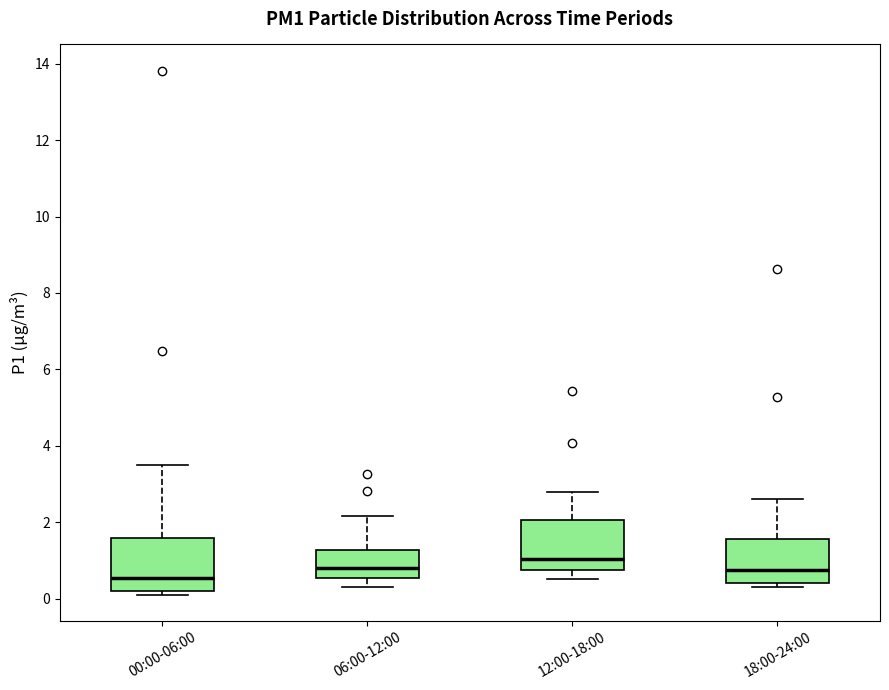

Reading left to right, read every box against the y-axis: the position of its median line, the range the box covers, and the ends of its whiskers. The values are not printed on the chart, so give them approximately, as read against the axis.

00:00-06:00: median 0.6, box 0.2 to 1.6, whiskers 0.2 (just below the box's lower edge) to 3.6
06:00-12:00: median 0.8, box 0.6 to 1.2, whiskers 0.4 to 2.2
12:00-18:00: median 1.0, box 0.8 to 2.0, whiskers 0.6 to 2.8
18:00-24:00: median 0.8, box 0.4 to 1.6, whiskers 0.4 (just below the box's lower edge) to 2.6